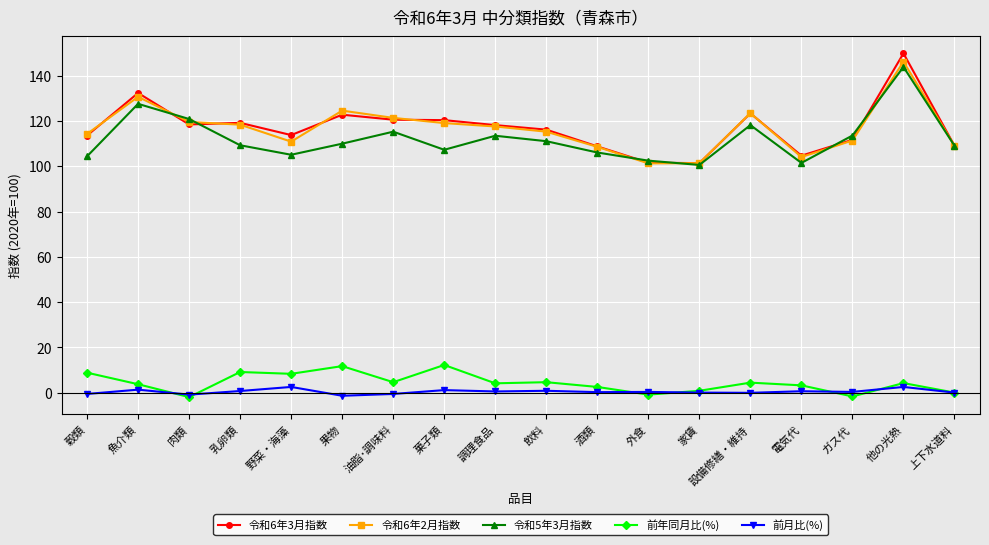

Which series has the widest spread of values?

令和6年3月指数